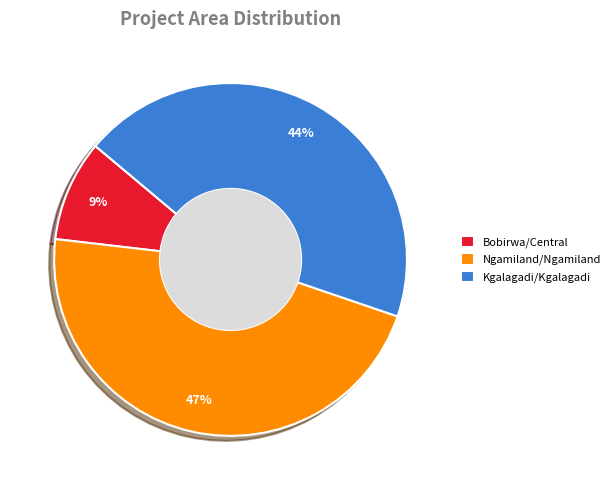

Rank the categories by value from lowest to highest.

Bobirwa/Central, Kgalagadi/Kgalagadi, Ngamiland/Ngamiland